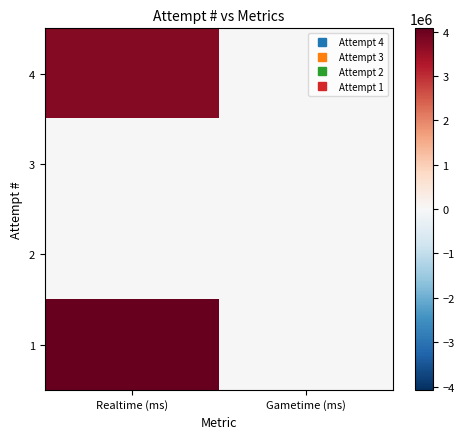

At which category does the chart reach its minimum across all series?

Gametime (ms)